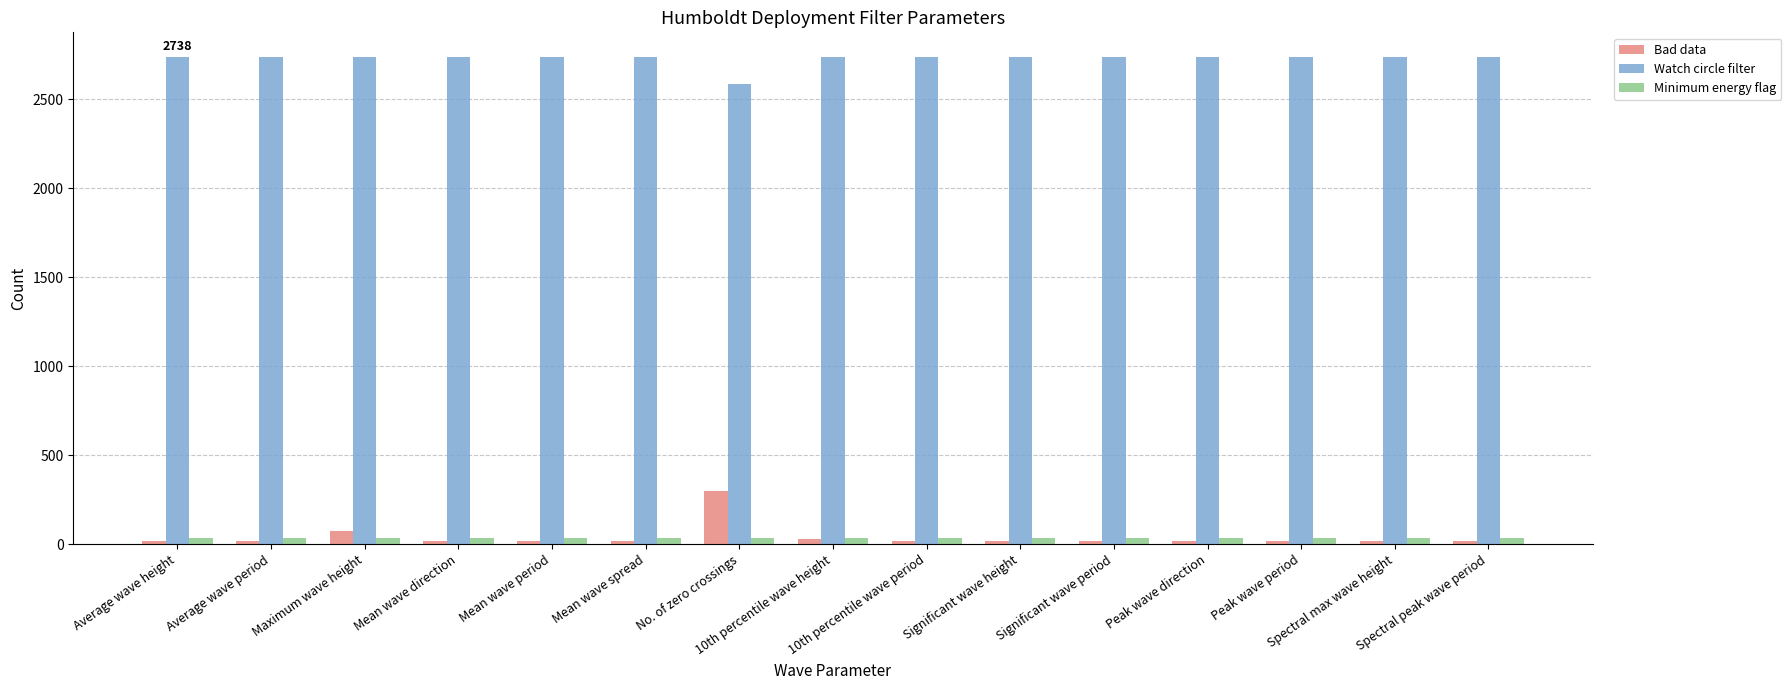

How many data points does each series have?

15